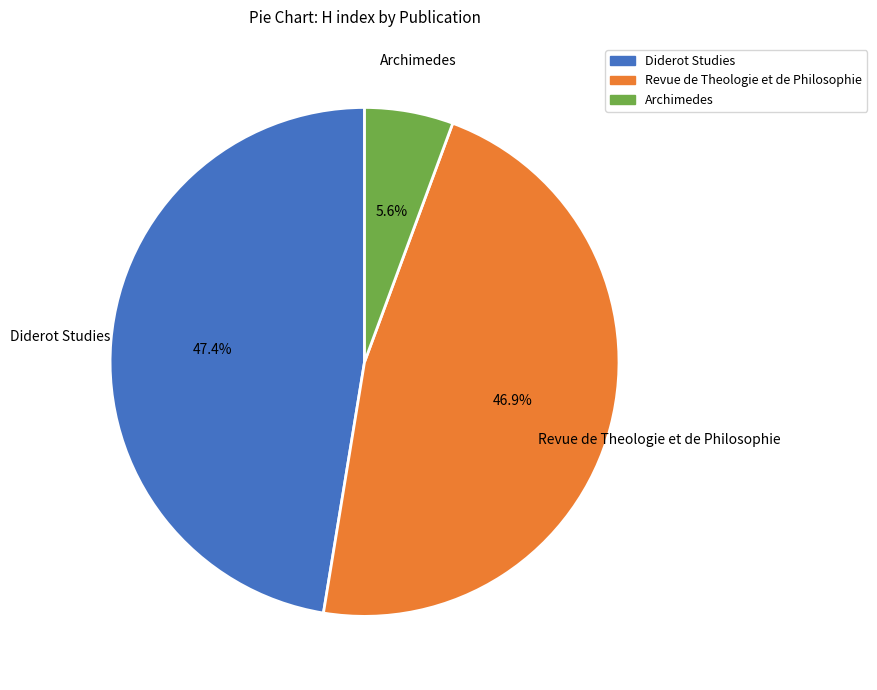

What is the smallest slice in the pie chart?

Archimedes